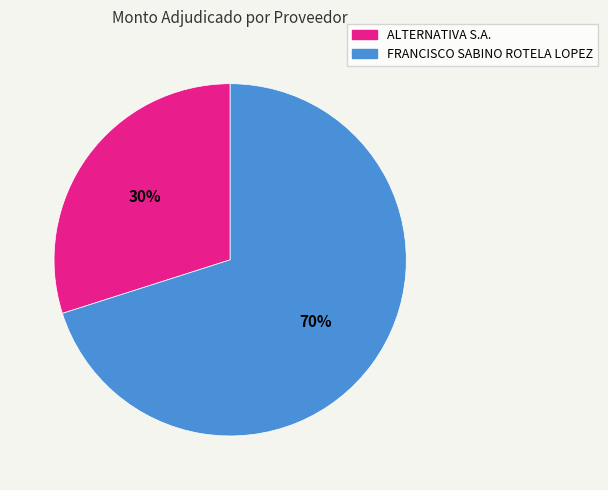

How many segments does this pie chart have?

2